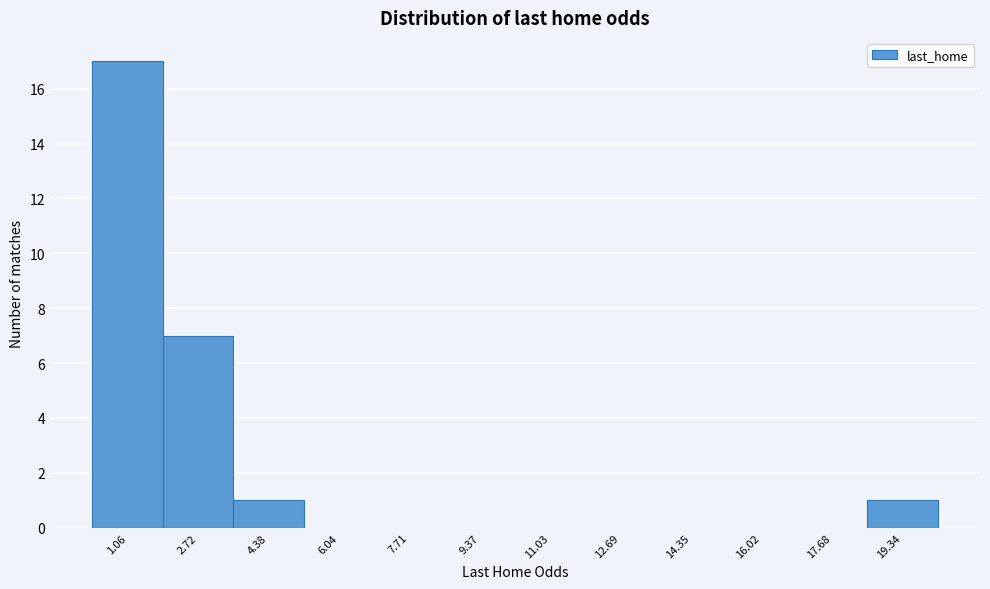

Reading left to right, list all the values displayed in this chart.

1.06=17	2.72=7	4.38=1	6.04=0	7.71=0	9.37=0	11.03=0	12.69=0	14.35=0	16.02=0	17.68=0	19.34=1